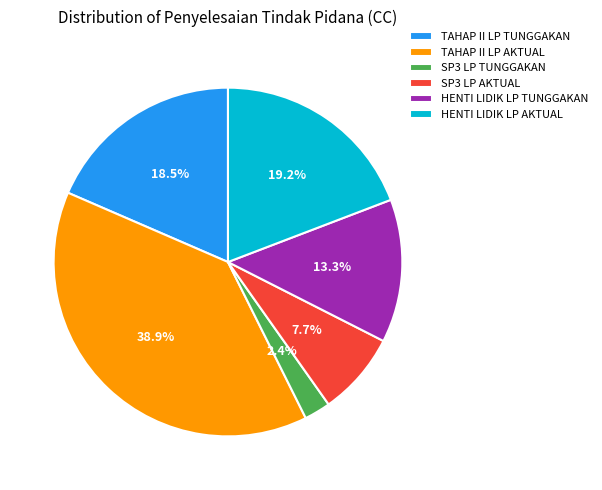

What percentage do TAHAP II LP TUNGGAKAN and HENTI LIDIK LP AKTUAL together represent?

37.7%